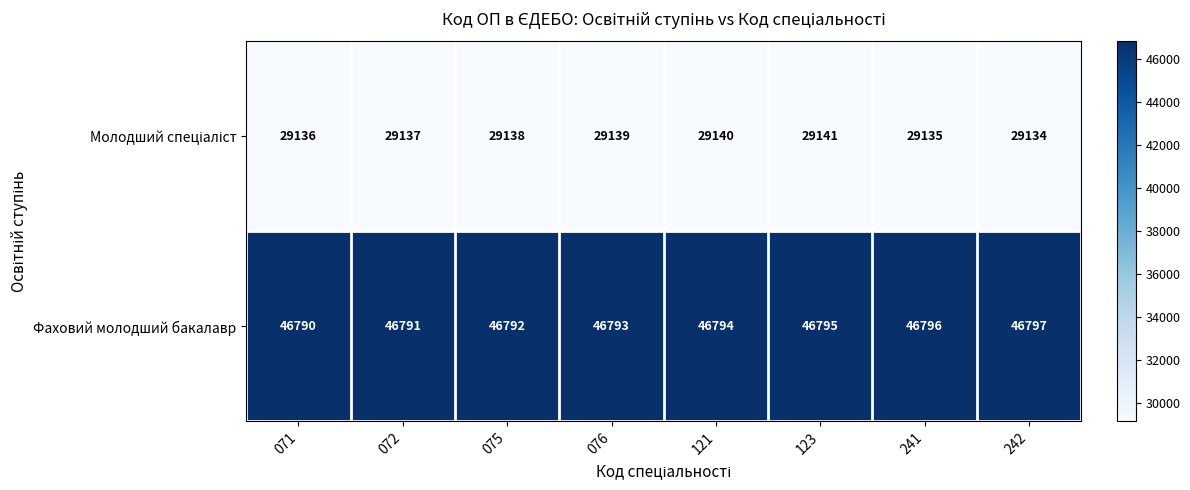

Count the Фаховий молодший бакалавр values in the range 46792 to 46796.

5